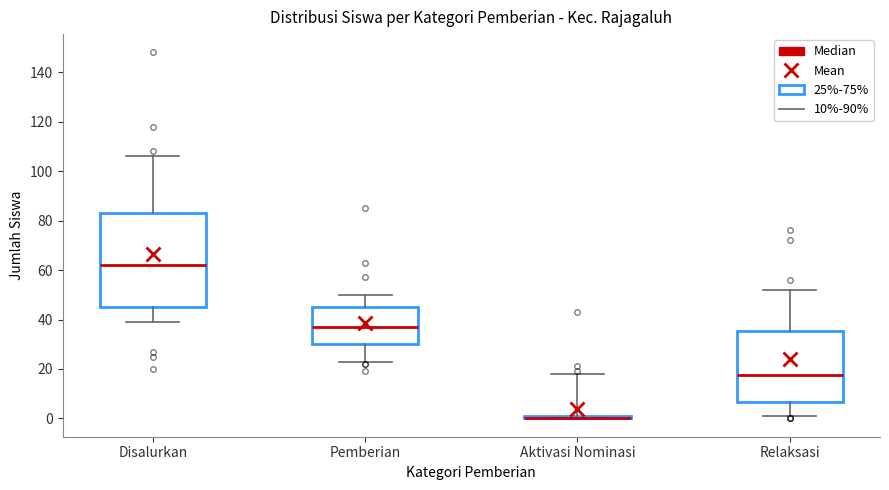

Where does the upper whisker of the box for Relaksasi end on the y-axis? The values are not printed on the chart, so give them approximately, as read against the axis.

52